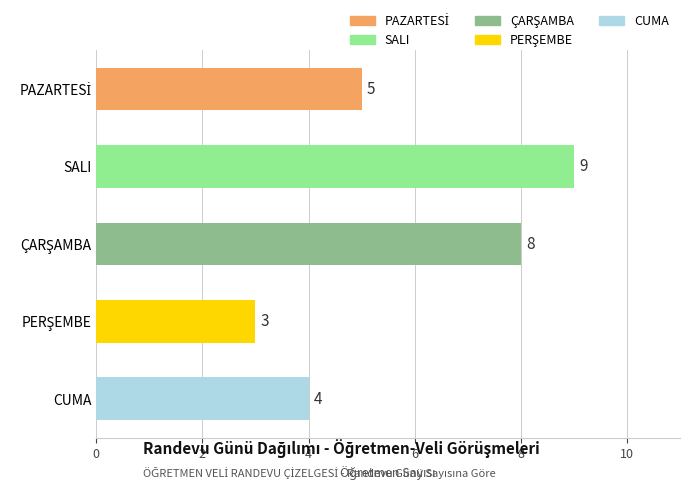

The chart shows a value of 1 at CUMA. True or false?

False